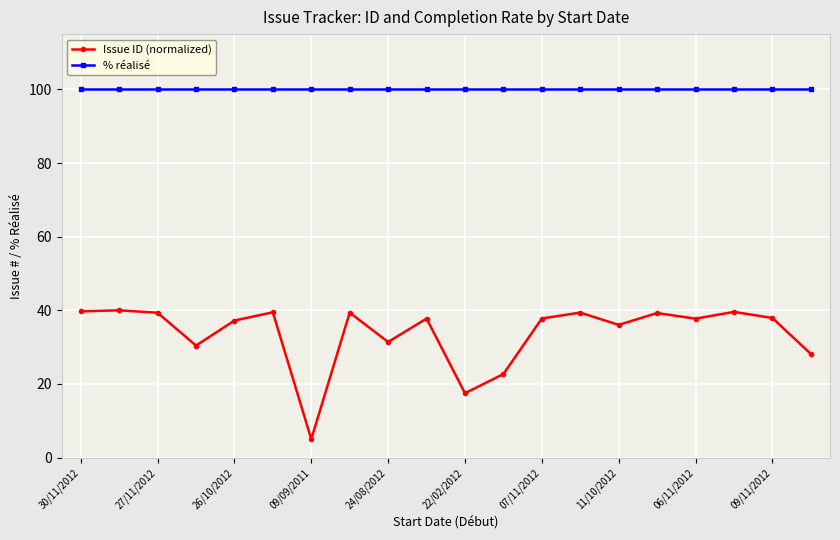

What is the maximum value shown in the chart?

100.0